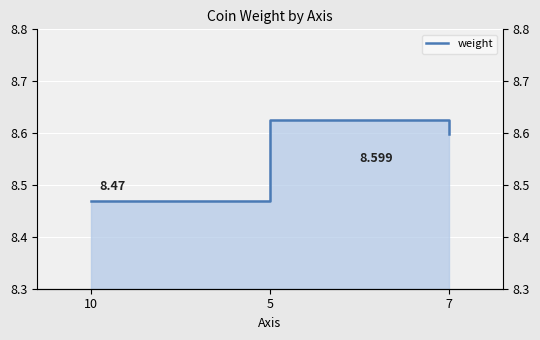

How many values are between 8 and 9?

3